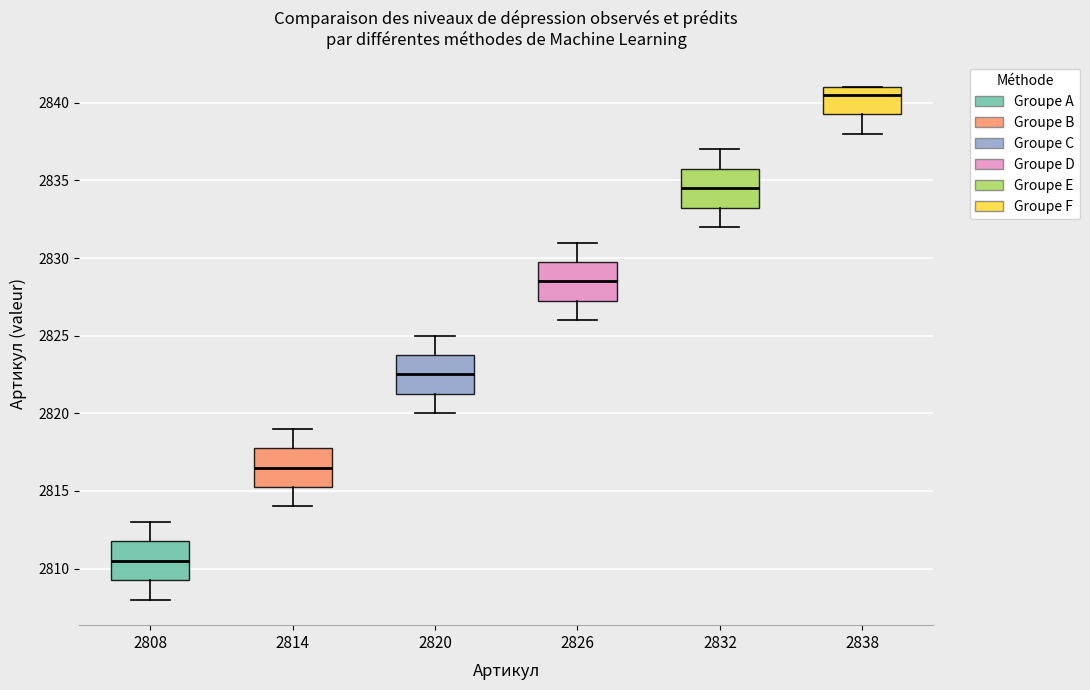

Reading left to right, transcribe this box plot: for each box, give where its median line is, the range the box spans, and where its two whiskers end, as read against the y-axis. The values are not printed on the chart, so give them approximately, as read against the axis.

2808: median 2810.5, box 2809.5 to 2812.0, whiskers 2808.0 to 2813.0
2814: median 2816.5, box 2815.5 to 2818.0, whiskers 2814.0 to 2819.0
2820: median 2822.5, box 2821.5 to 2824.0, whiskers 2820.0 to 2825.0
2826: median 2828.5, box 2827.5 to 2830.0, whiskers 2826.0 to 2831.0
2832: median 2834.5, box 2833.5 to 2836.0, whiskers 2832.0 to 2837.0
2838: median 2840.5, box 2839.5 to 2841.0, whiskers 2838.0 to 2841.0